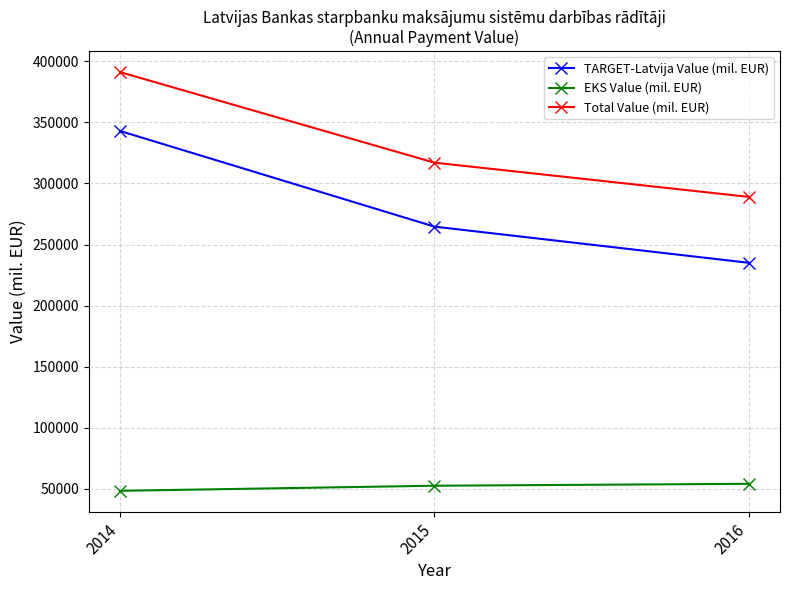

Reading left to right, transcribe all the data shown in this chart.

TARGET-Latvija Value (mil. EUR): 342971.8	264660.0	235051.0
EKS Value (mil. EUR): 48243.5	52407.8	53988.0
Total Value (mil. EUR): 391215.3	317067.8	289039.0